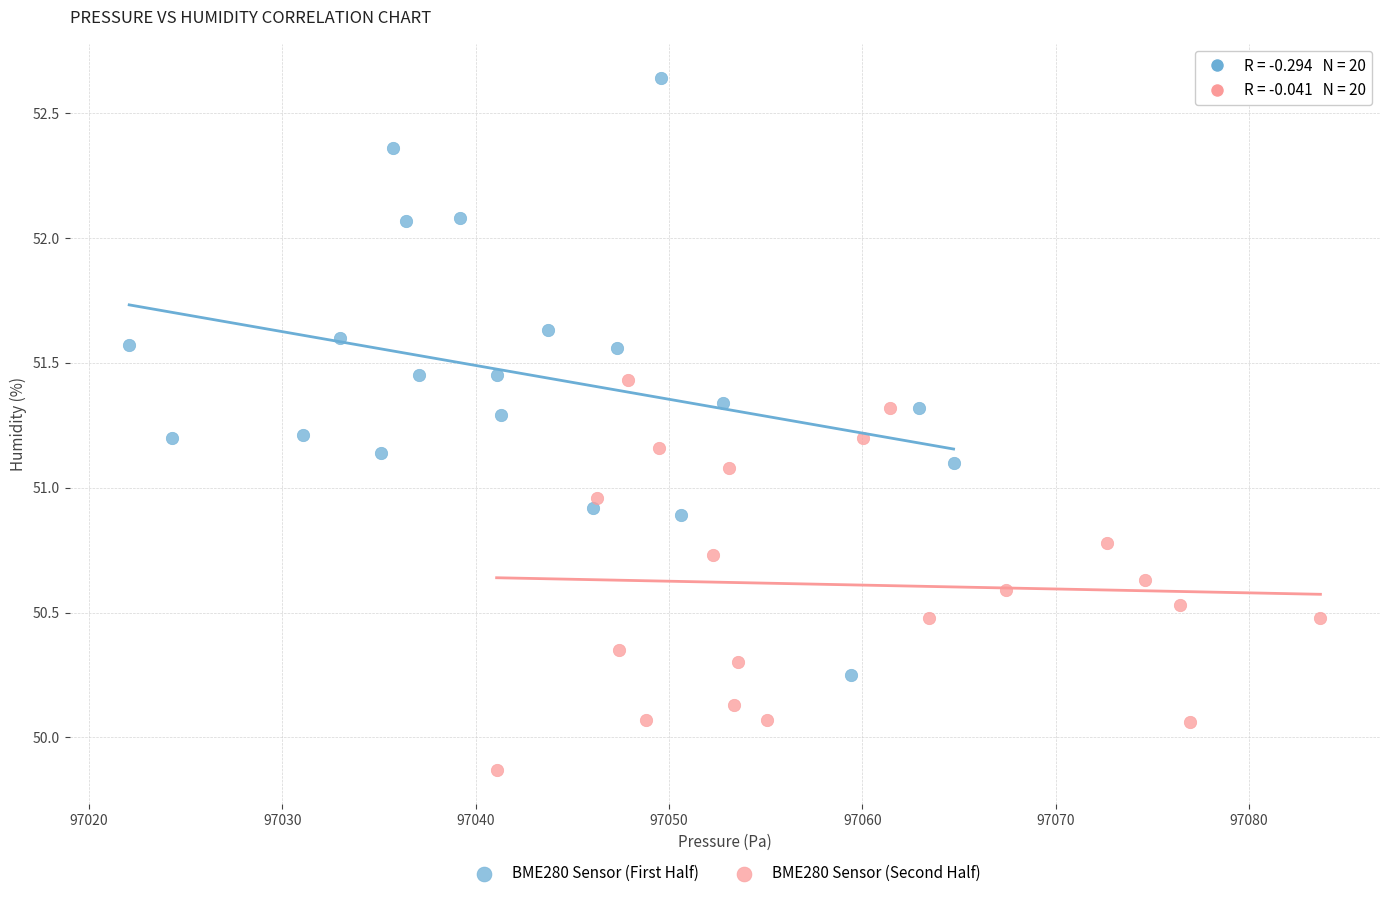

Which series reaches the minimum Y coordinate?

BME280 Sensor (Second Half)